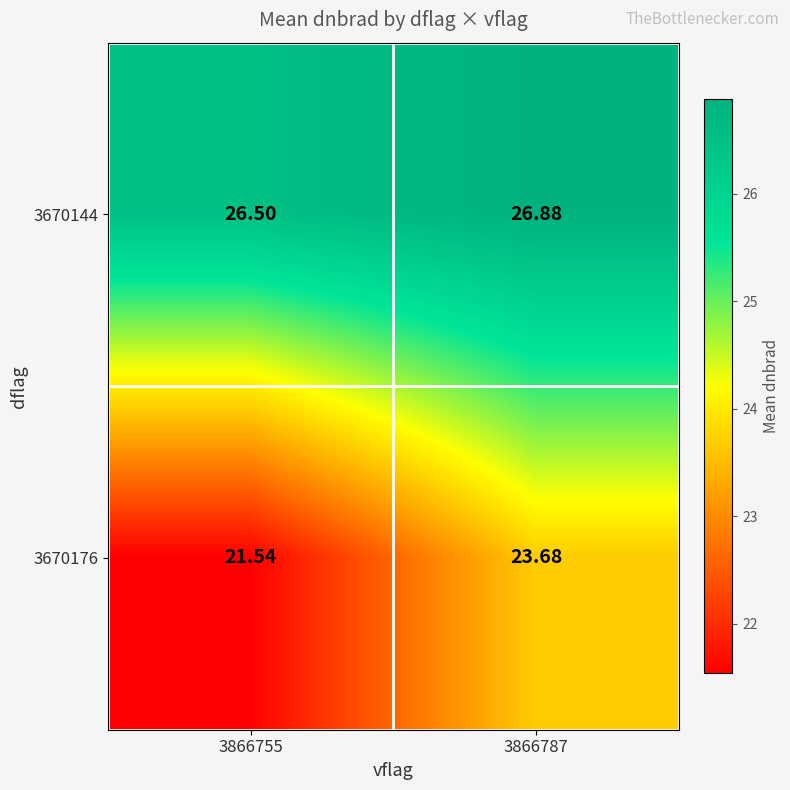

Count the number of data series in this chart.

2